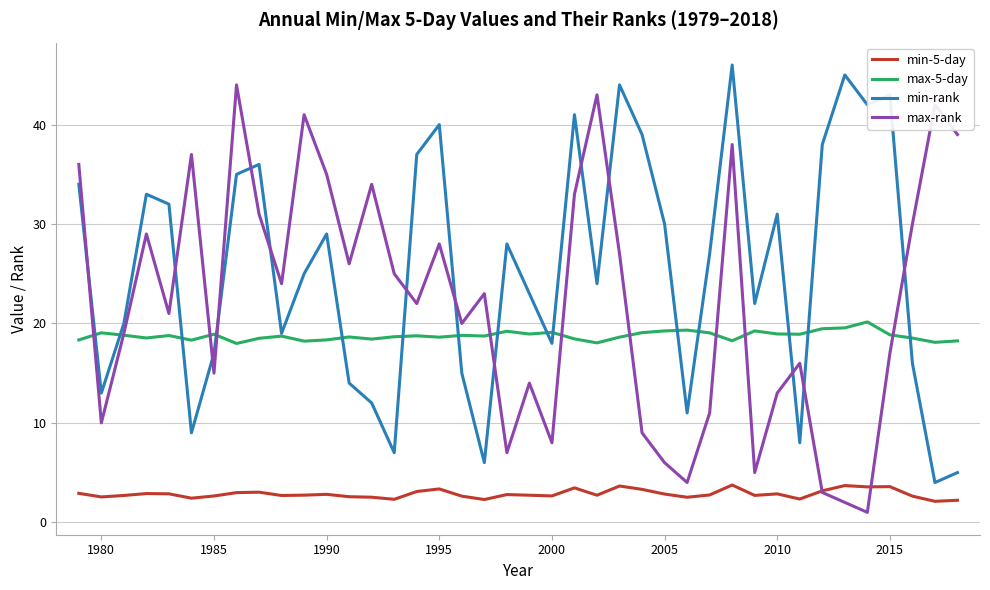

Rank the series by their maximum value, from lowest to highest.

min-5-day, max-5-day, max-rank, min-rank